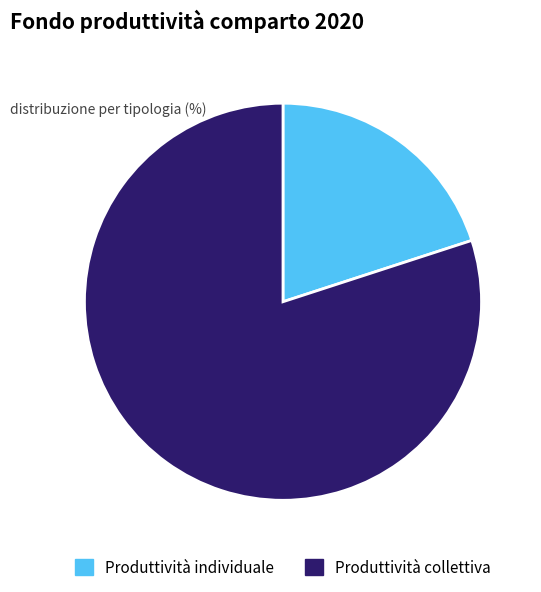

Count the number of slices in the pie.

2